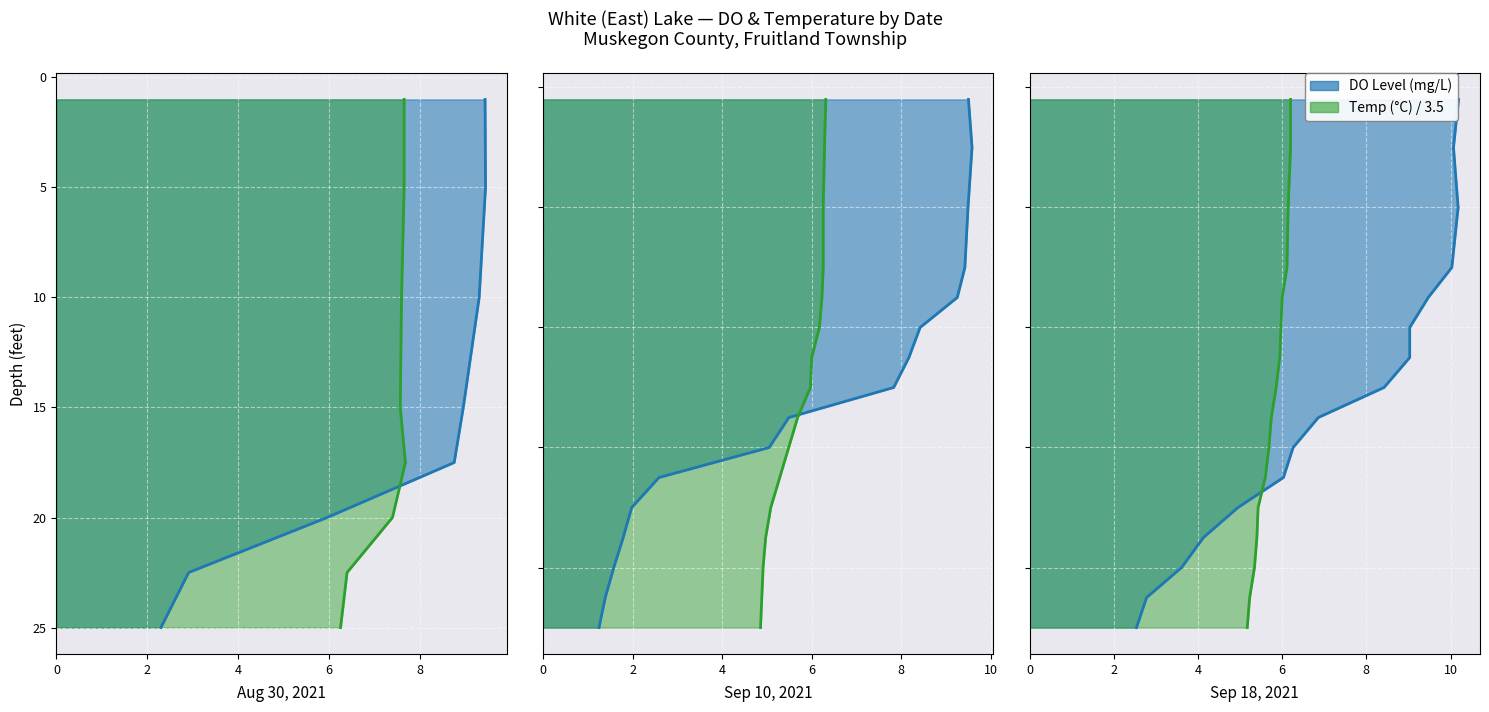

At which category is the sum across all series the highest?

2021-08-30